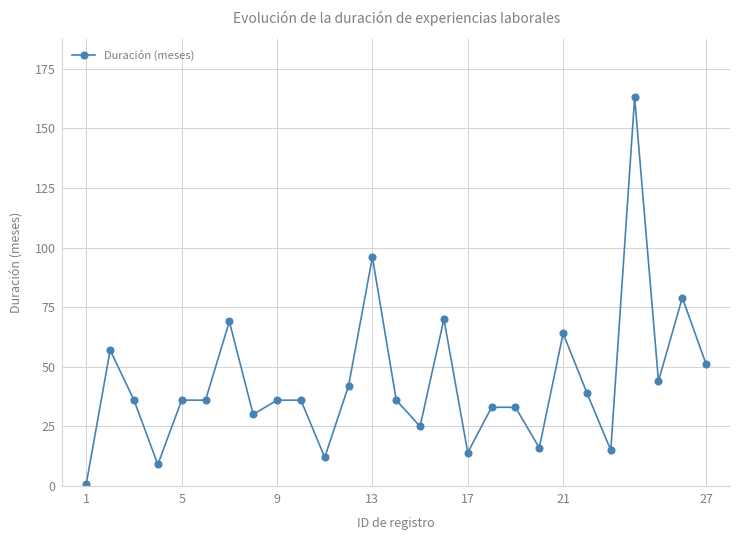

What is the value of the 27th point from the left?

51